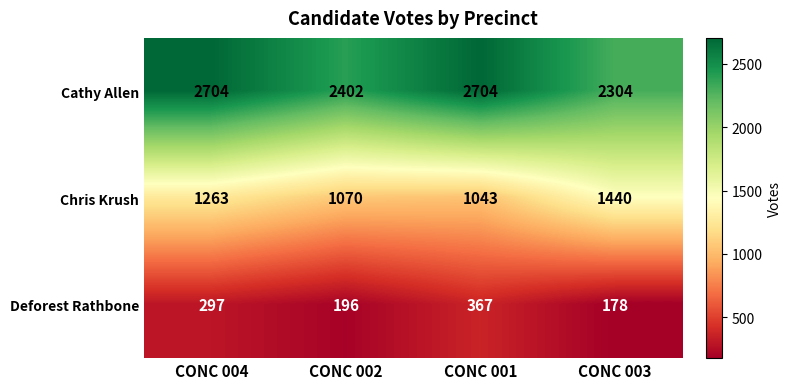

Which series changed the most between CONC 001 and CONC 003?

Cathy Allen